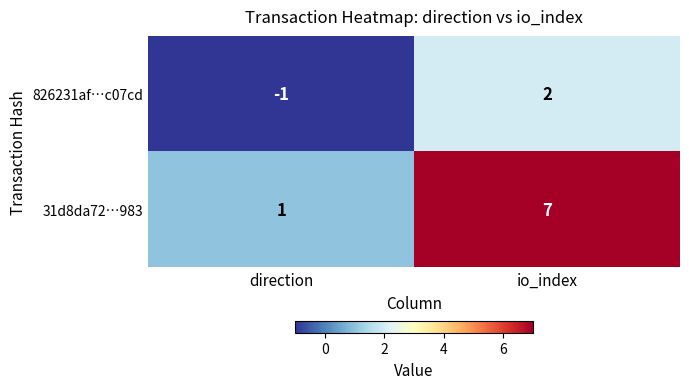

What is the difference between the maximum and minimum values in the 31d8da72…983 series?

6